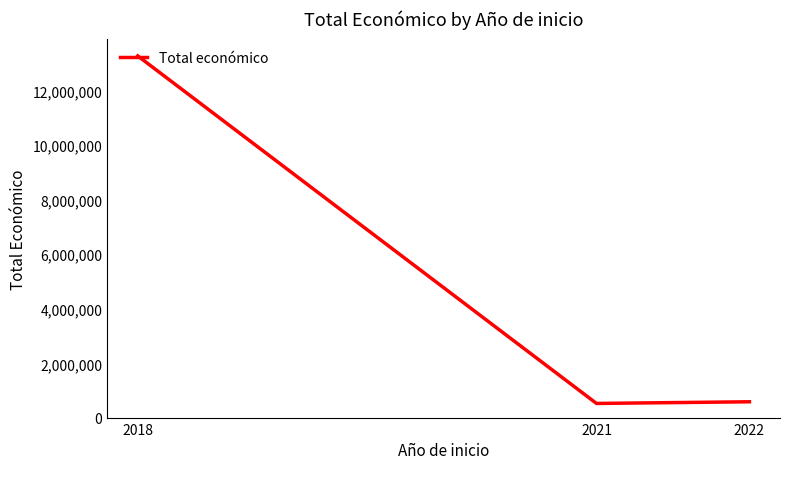

What is the difference between the values at 2022 and 2018?

12669642